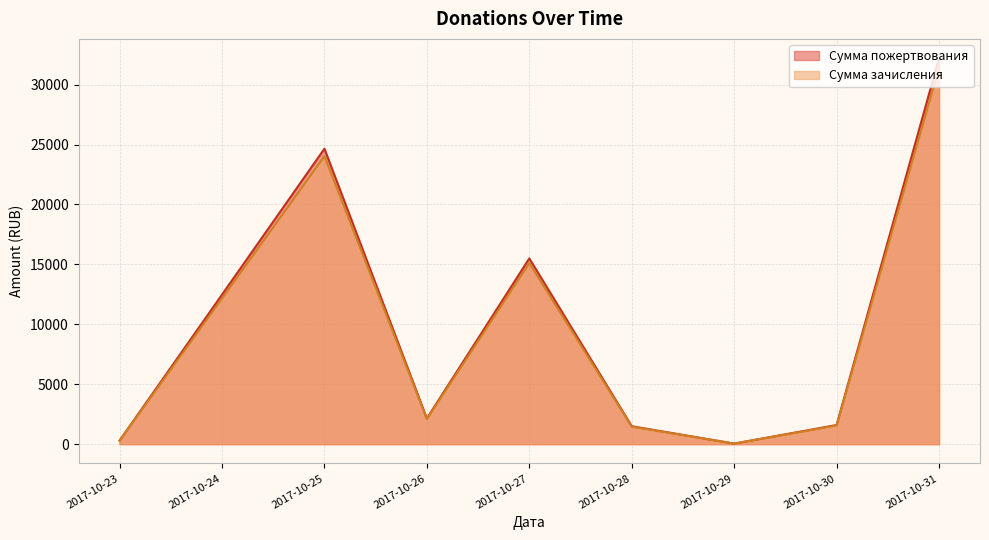

Between 2017-10-29 and 2017-10-31, which series saw the biggest shift?

Сумма пожертвования